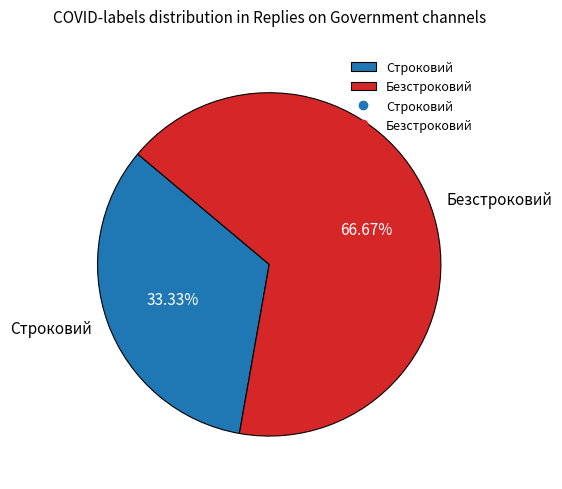

What is the smallest slice in the pie chart?

Строковий